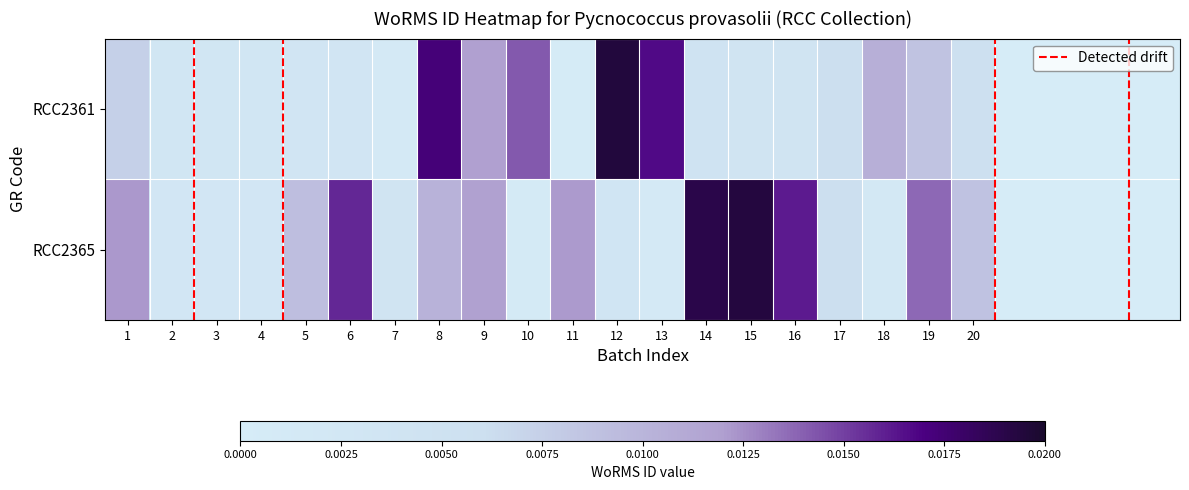

At how many categories does at least one series exceed 0?

20